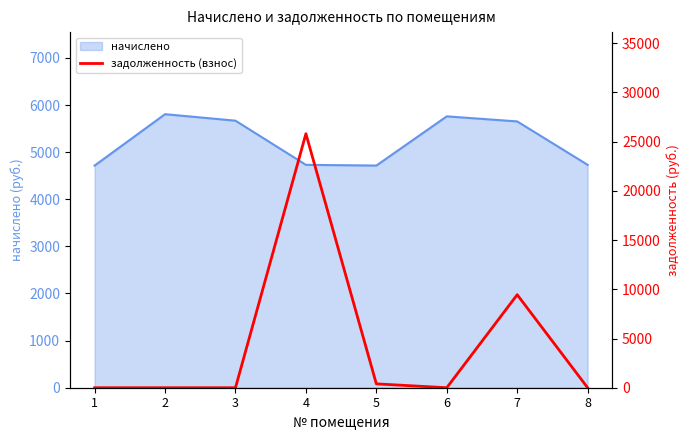

How many categories are shown in the chart?

8